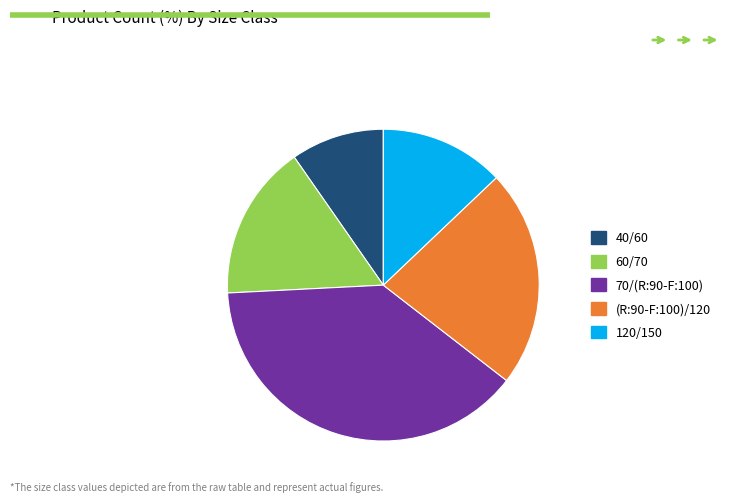

Does any single category account for the majority?

No